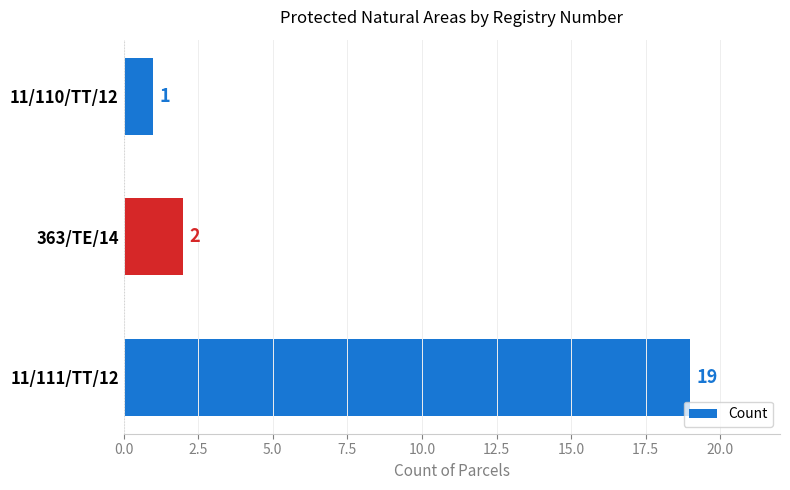

Does the chart contain stacked bars?

No